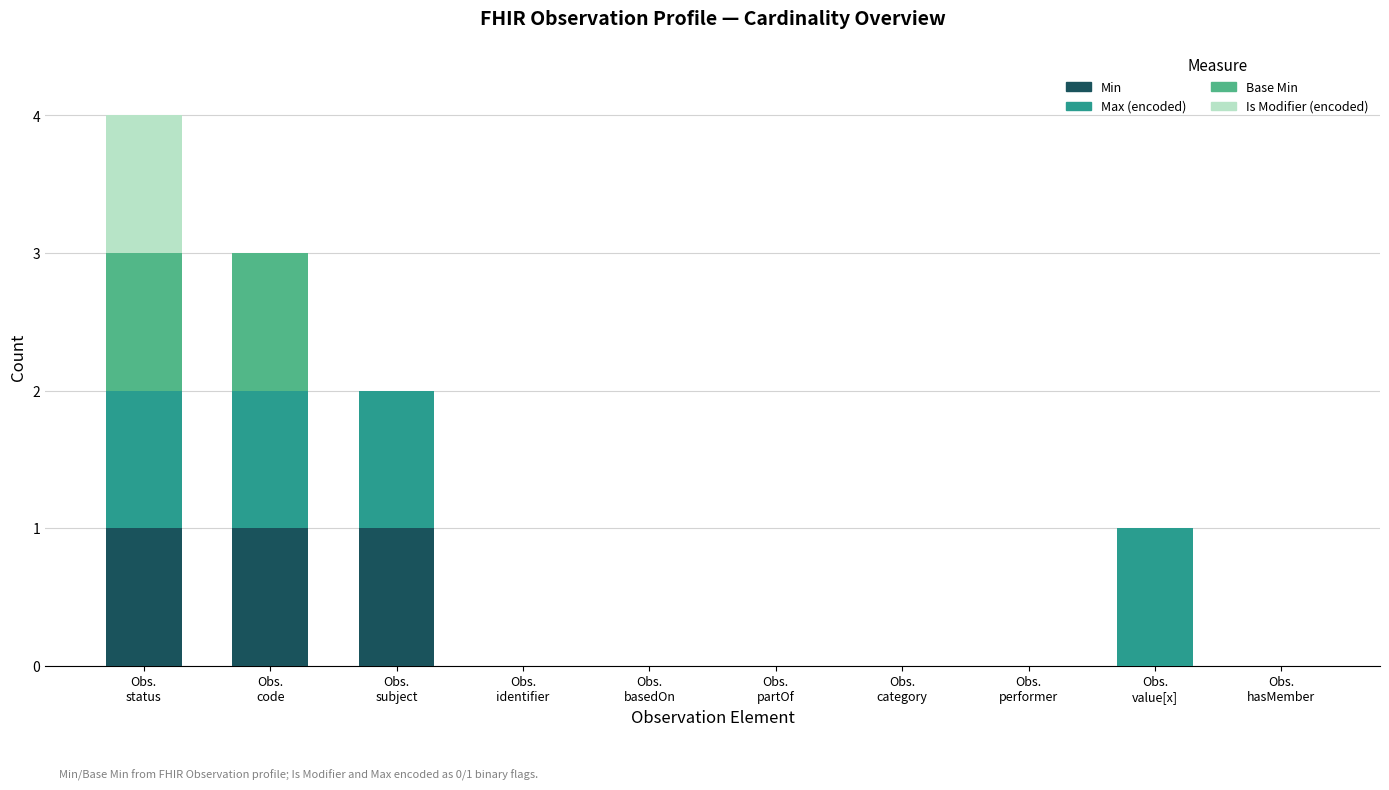

What are all the series names shown in the legend?

Min, Max (encoded), Base Min, Is Modifier (encoded)